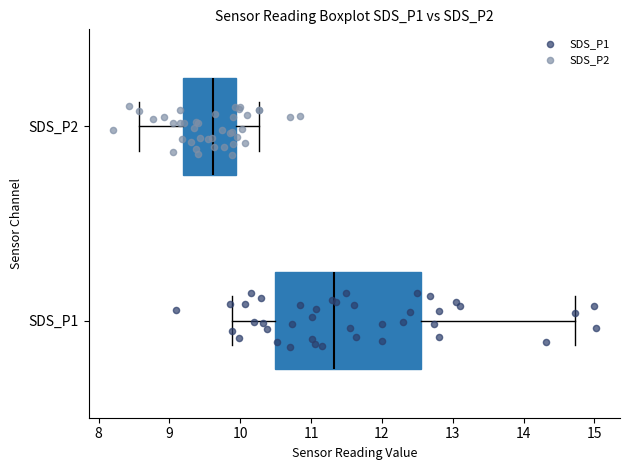

Comparing the boxes themselves (not the whiskers), which one is the widest?

SDS_P1